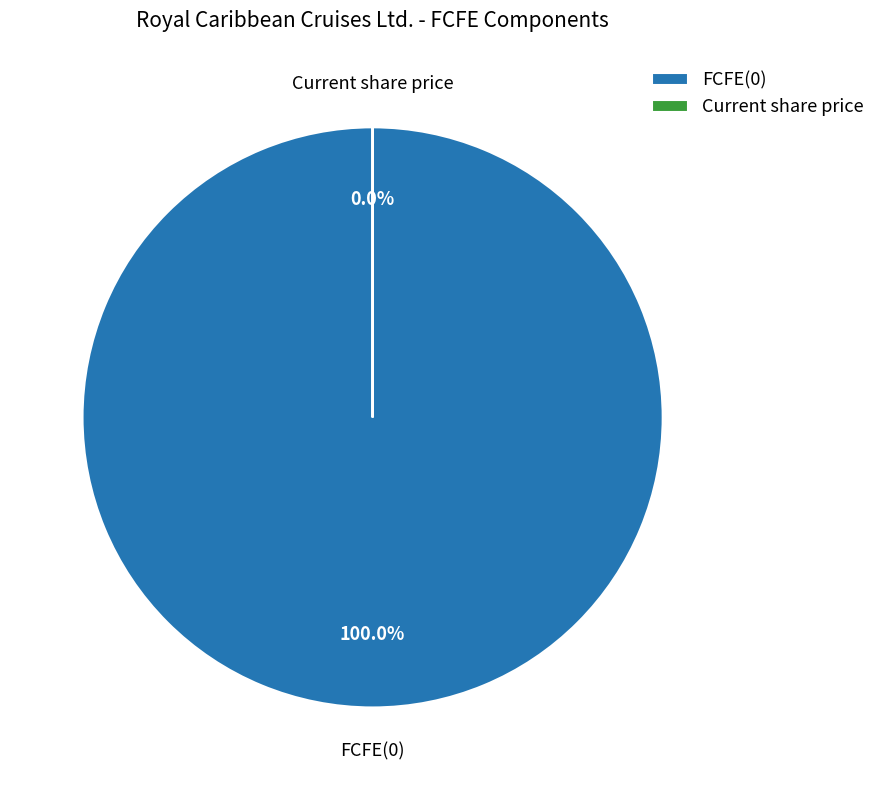

Is there a majority slice in this chart?

Yes